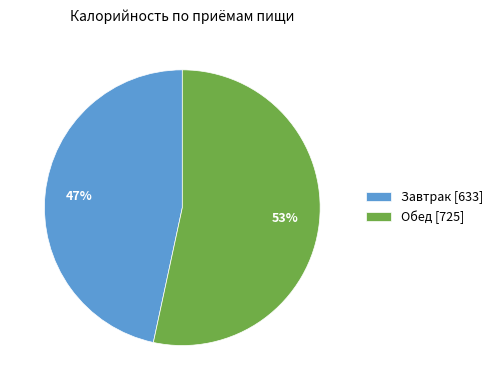

Is Завтрак the majority of the pie?

No